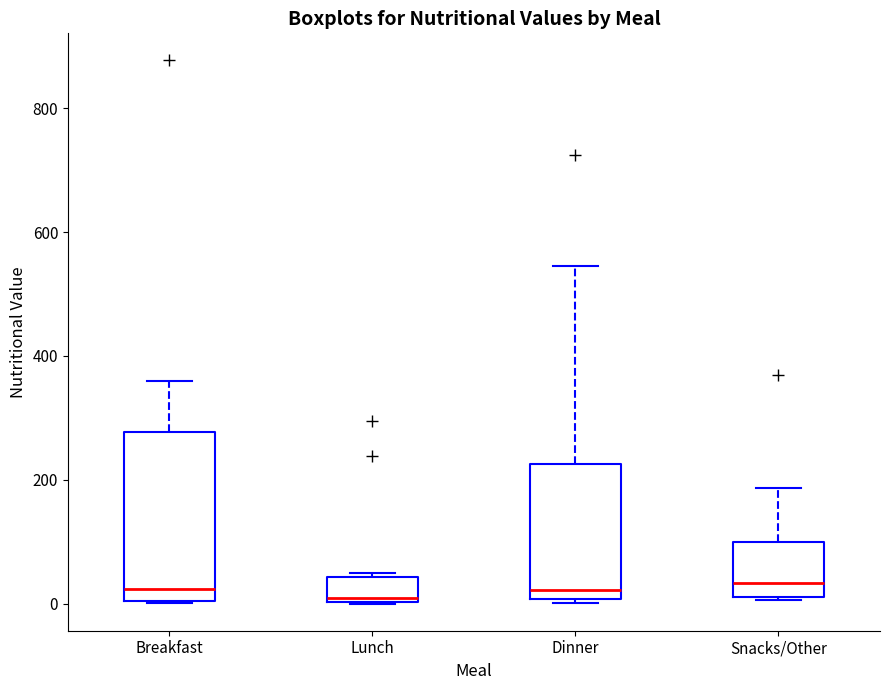

Where does the median line of the box for Breakfast sit on the y-axis? The values are not printed on the chart, so give them approximately, as read against the axis.

20